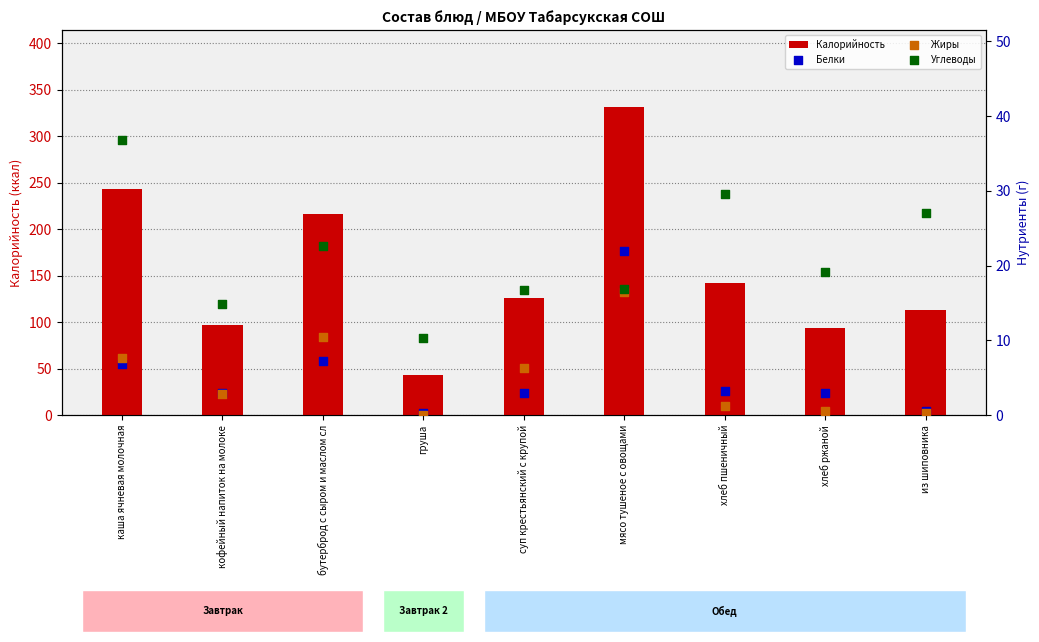

Which series contains the lowest Y value?

Жиры